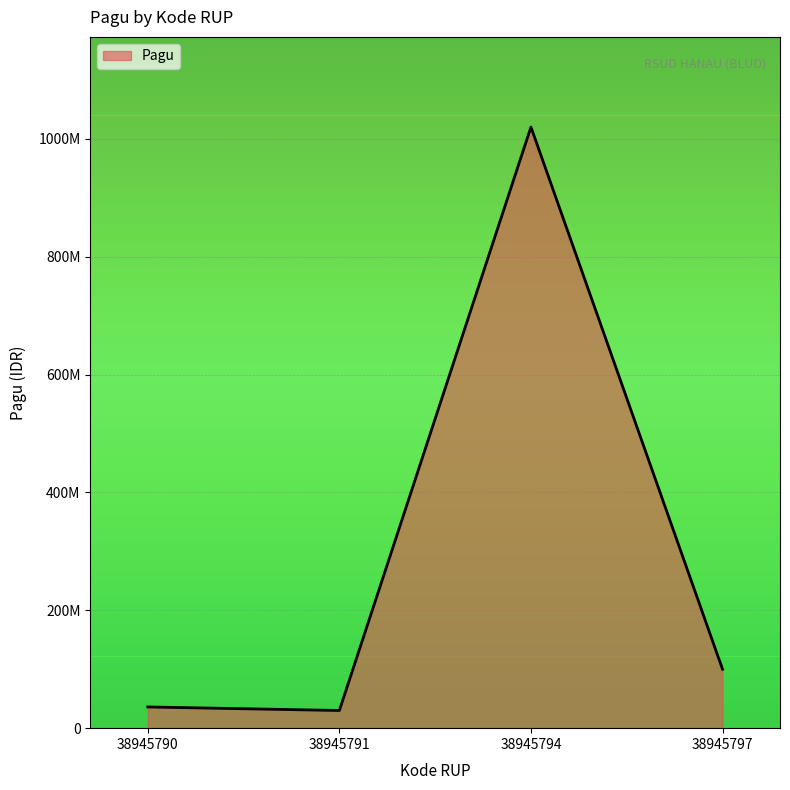

What is the value of the 3rd point from the left?

1020000000